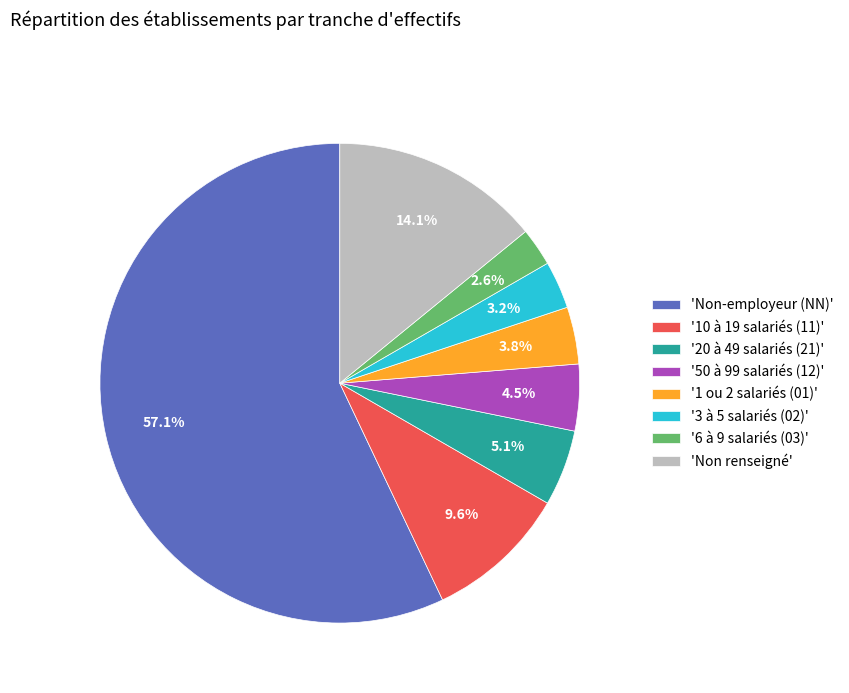

Between 'Non-employeur (NN)' and '10 à 19 salariés (11)', which is larger?

'Non-employeur (NN)'